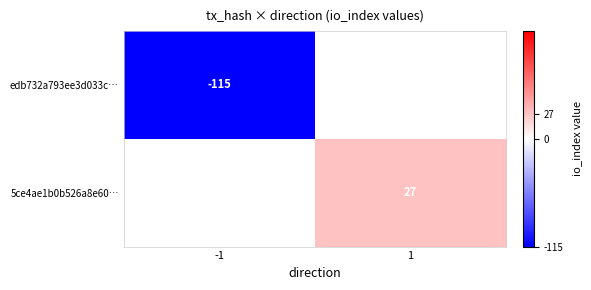

The edb732a793ee3d033c… series shows -115 at -1. True or false?

True